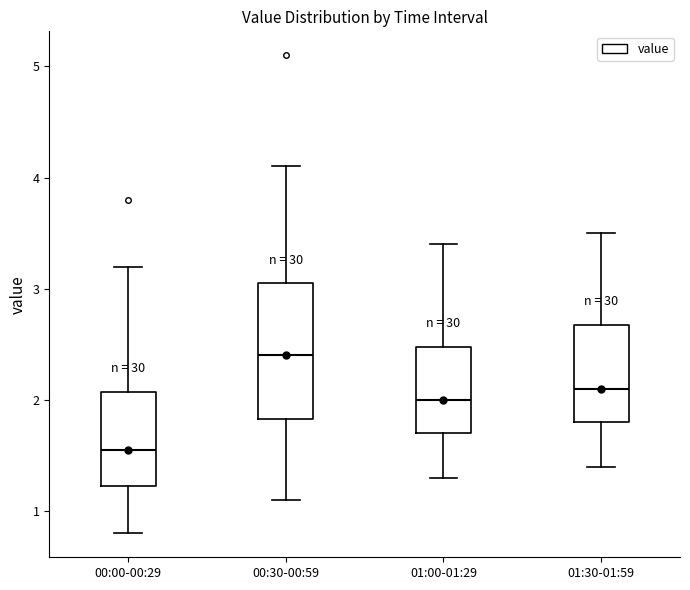

Reading left to right, transcribe this box plot: for each box, give where its median line is, the range the box spans, and where its two whiskers end, as read against the y-axis. The values are not printed on the chart, so give them approximately, as read against the axis.

00:00-00:29: median 1.6, box 1.2 to 2.1, whiskers 0.8 to 3.2
00:30-00:59: median 2.4, box 1.8 to 3.1, whiskers 1.1 to 4.1
01:00-01:29: median 2.0, box 1.7 to 2.5, whiskers 1.3 to 3.4
01:30-01:59: median 2.1, box 1.8 to 2.7, whiskers 1.4 to 3.5